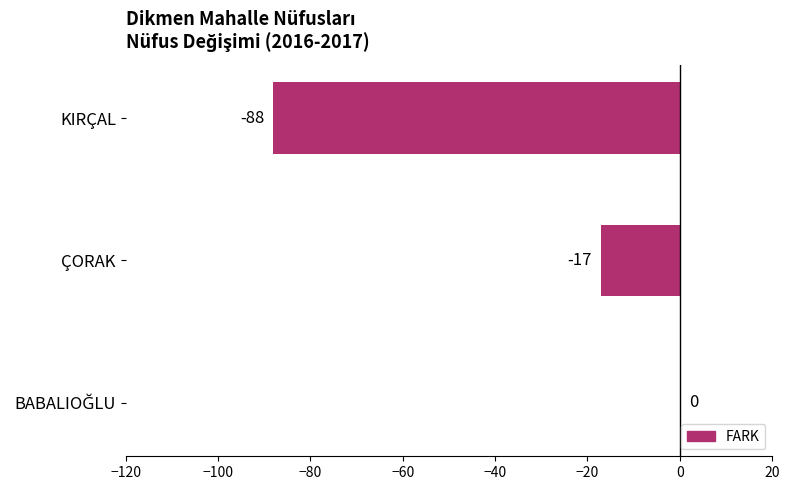

True or false: the data shows -8 at ÇORAK.

False